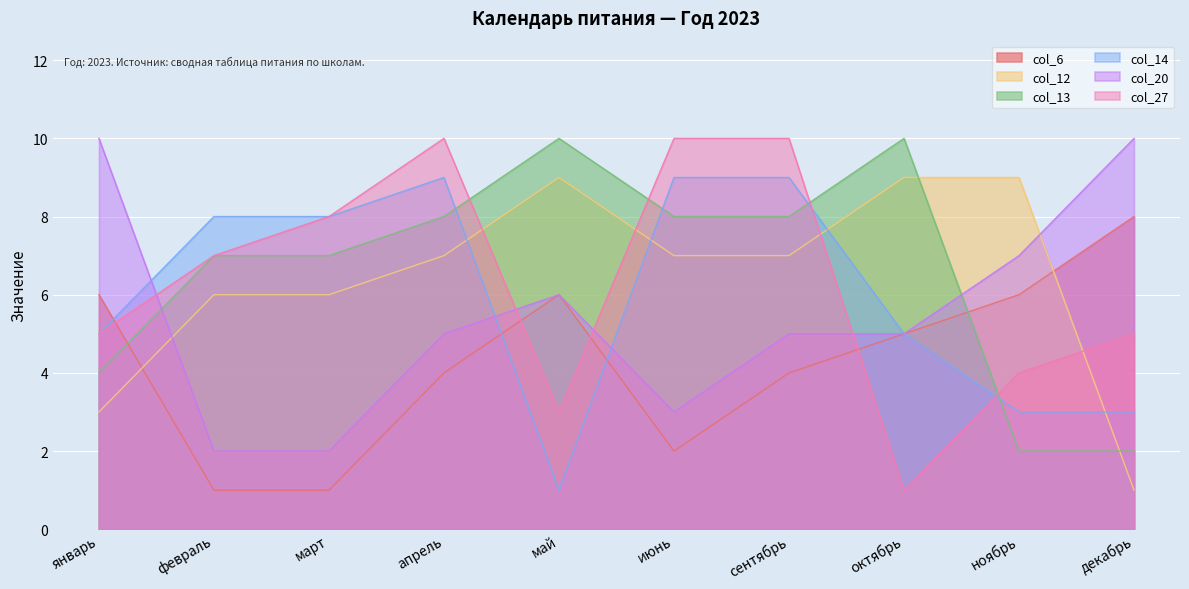

Is the value of col_14 at февраль greater than the value of col_27 at ноябрь?

Yes